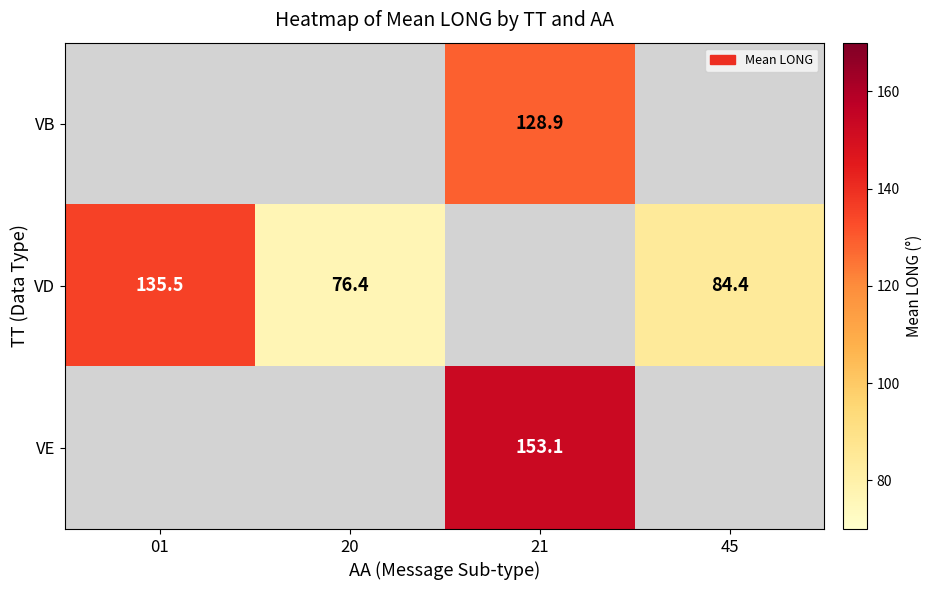

Is the value of VD at 45 greater than the value of VB at 21?

No